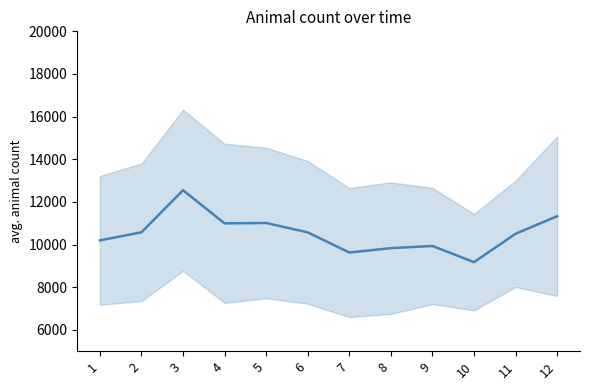

How many lines are shown in the chart?

1